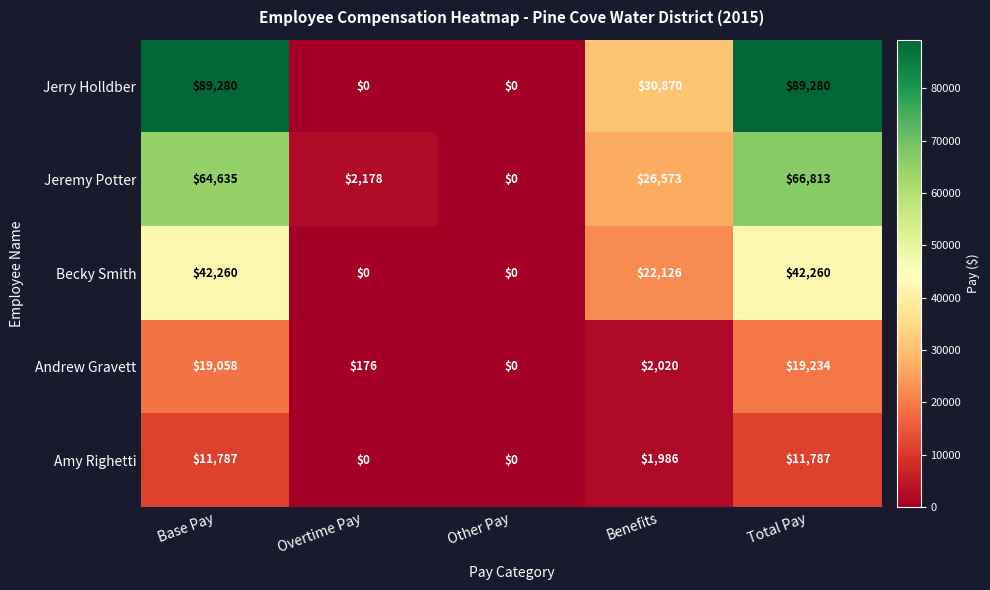

Count the number of categories in the chart.

5